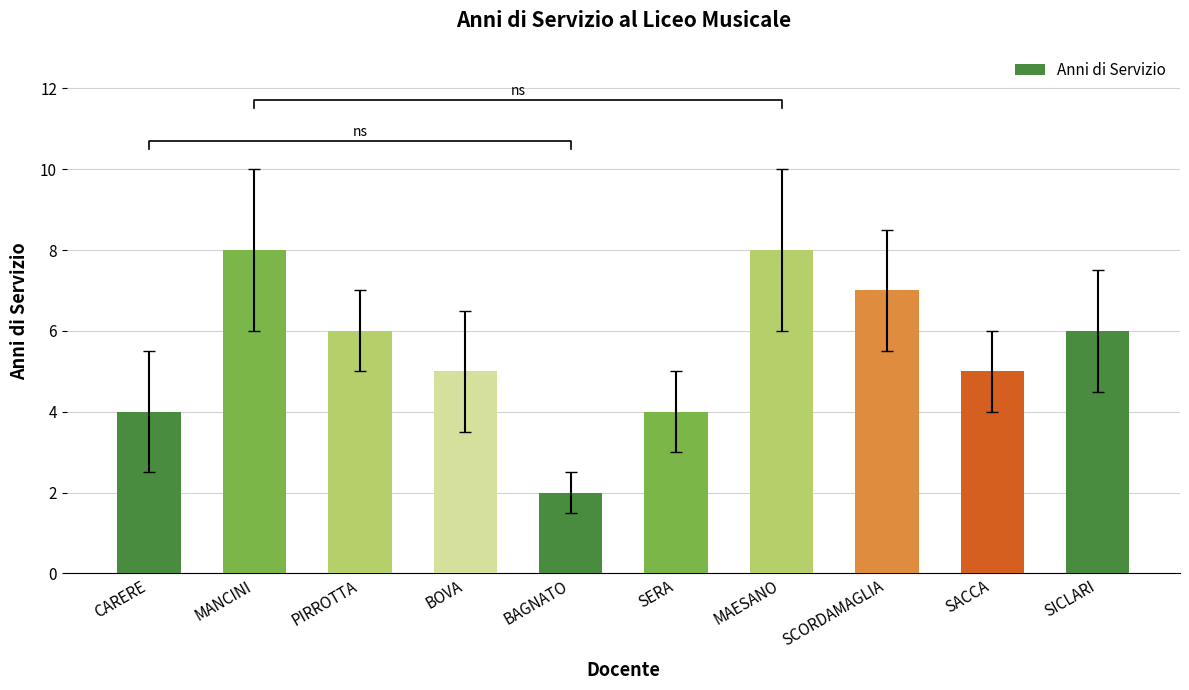

Count the number of data series in this chart.

1